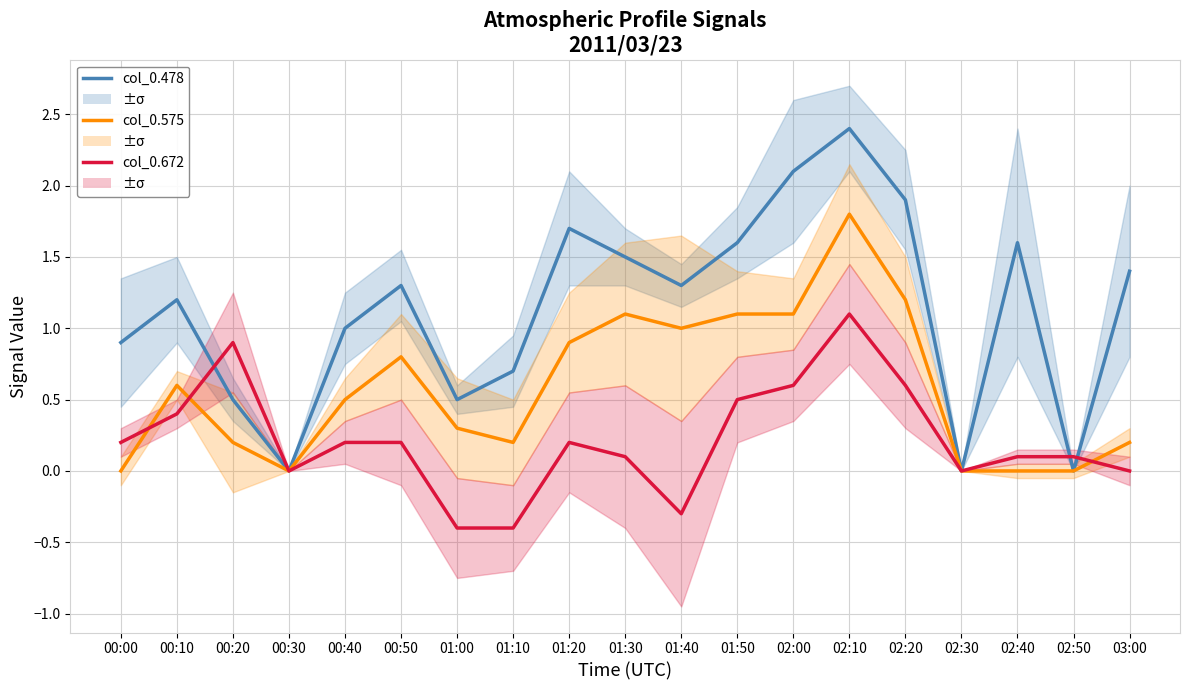

Where is col_0.575 nearest to the value 0?

00:00